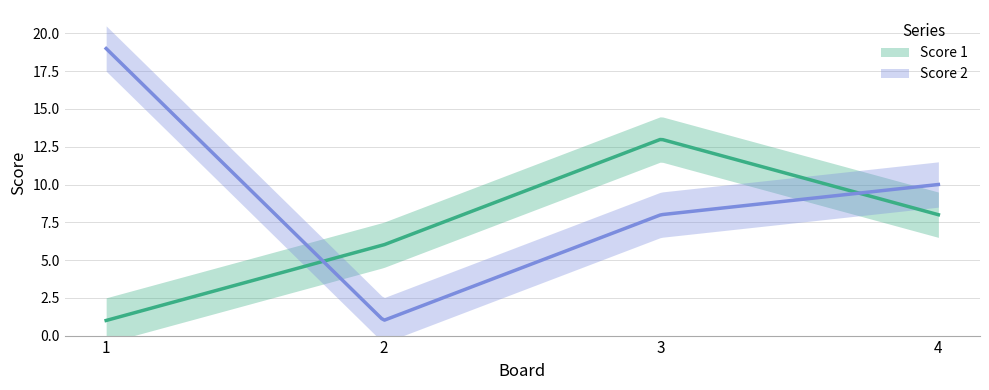

What is the difference between the second highest and minimum values in the Score 2 series?

9